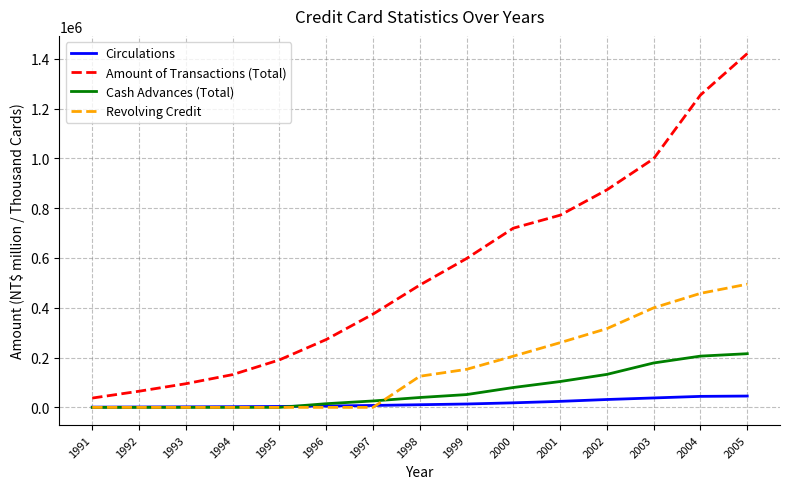

True or false: Amount of Transactions (Total) and Cash Advances (Total) intersect in this chart.

False